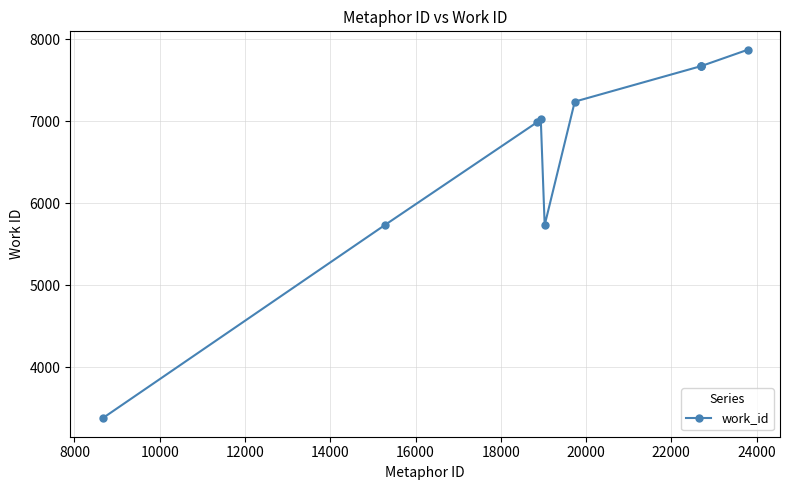

Reading right to left, what are all the values shown in this chart?

7870	7670	7670	7670	7238	5733	7024	6990	5733	3380